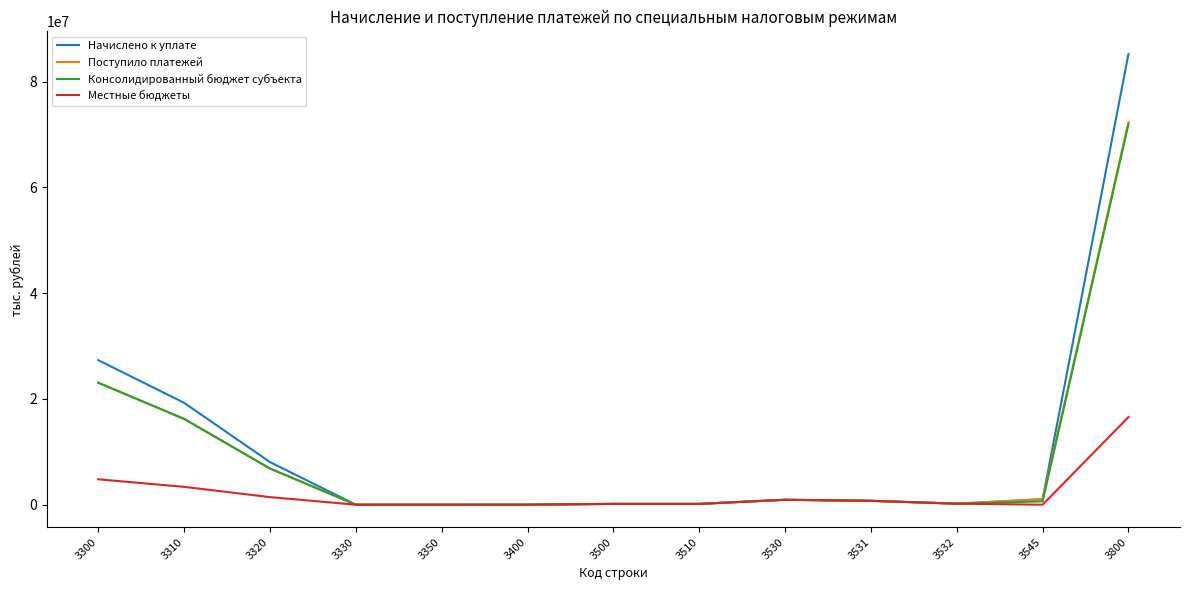

What is the maximum value for Поступило платежей?

72371815